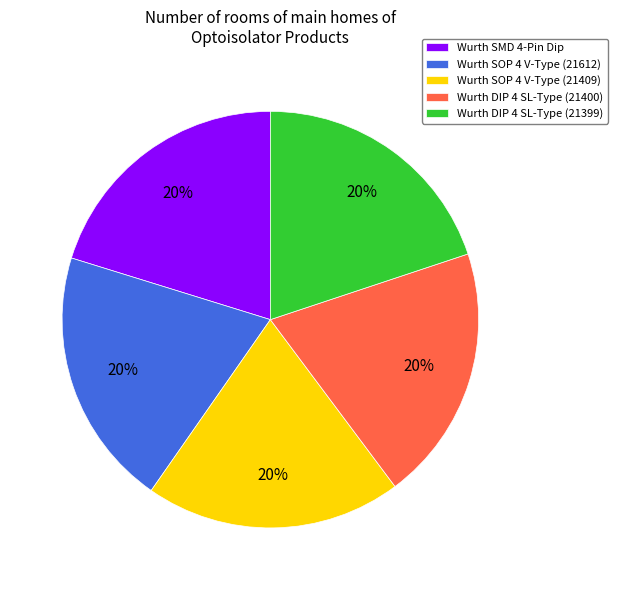

Is the sum of Wurth DIP 4 SL-Type (21399) and Wurth SOP 4 V-Type (21409) greater than half?

No